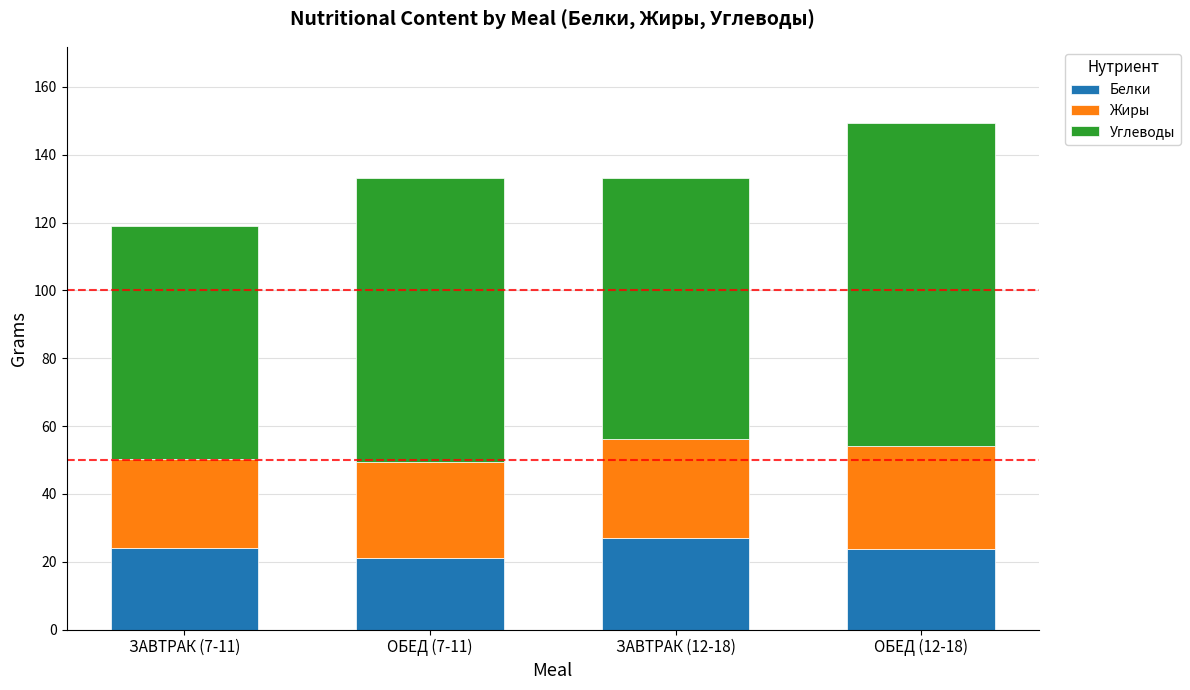

At which category is the sum across all series the highest?

ОБЕД (12-18)